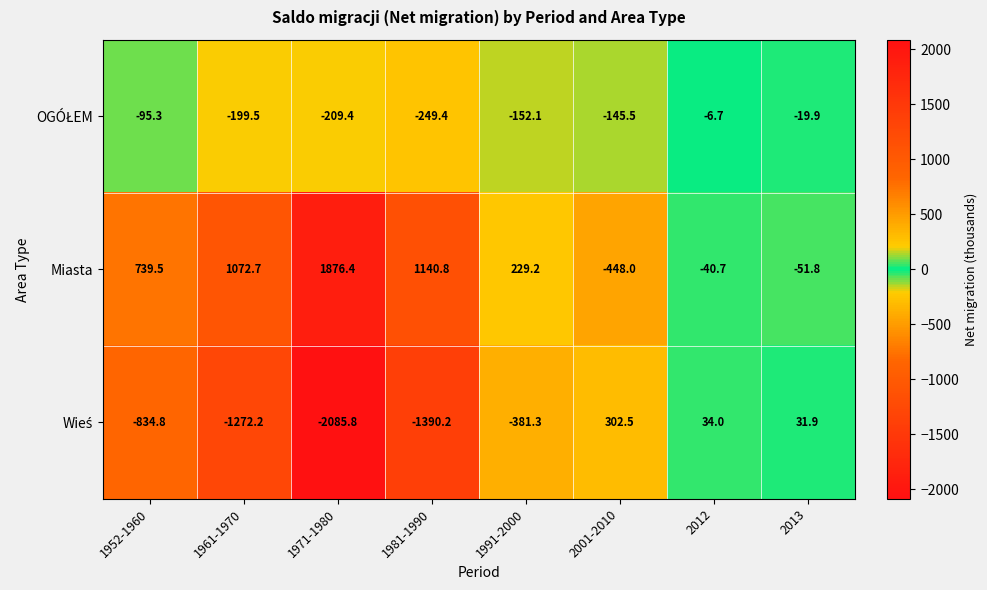

At how many categories does at least one series exceed 1181?

1